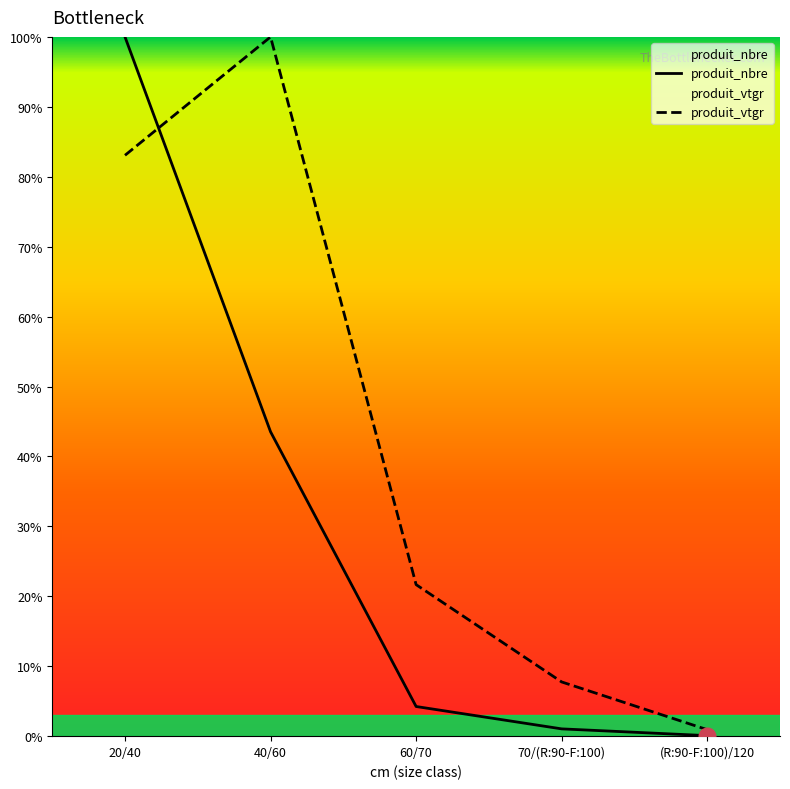

At which label does produit_nbre first exceed 4?

20/40